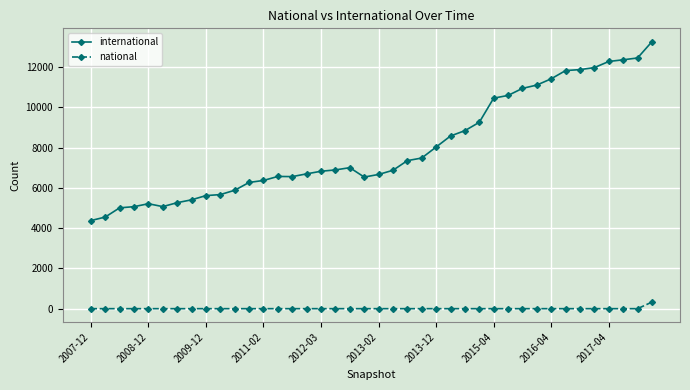

Which series has the largest range (max minus min)?

international